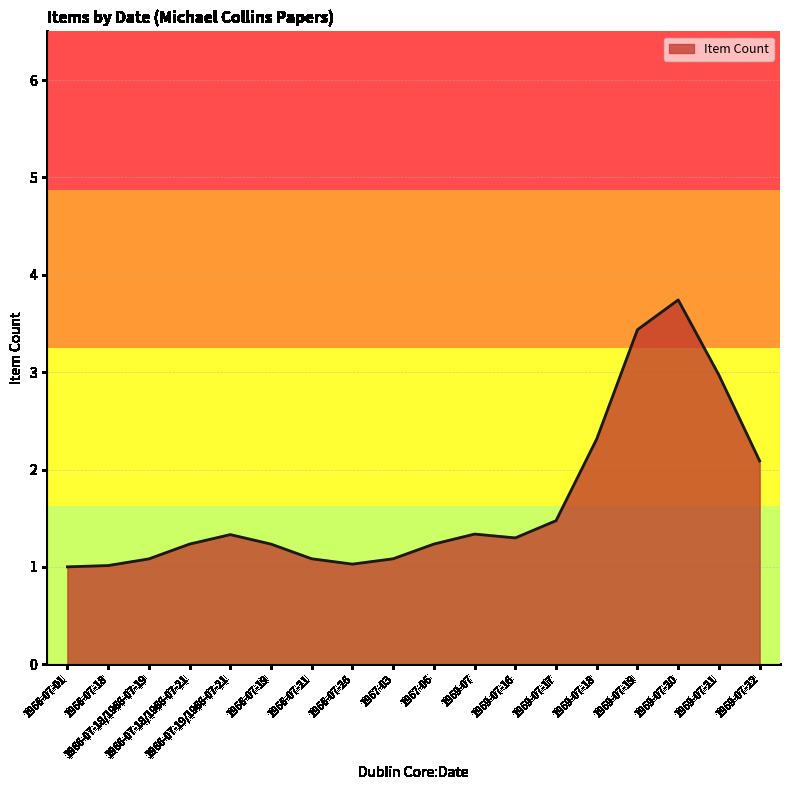

True or false: the data shows 3.7 at 1969-07-20.

True